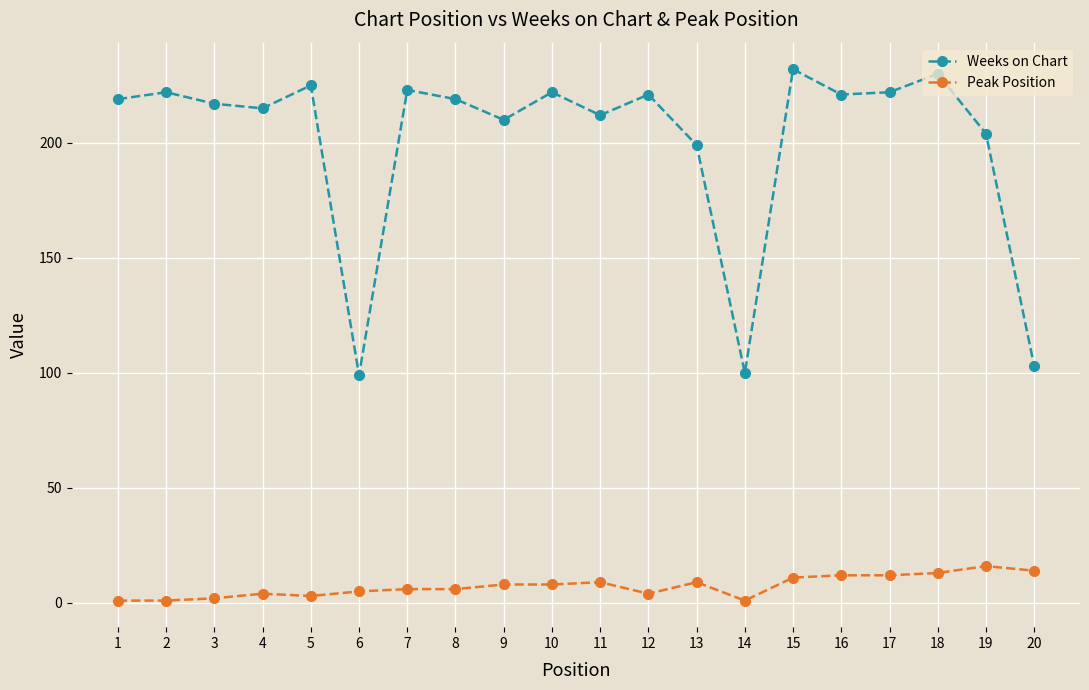

What is the value of the Weeks on Chart point at the 17th from the left?

222